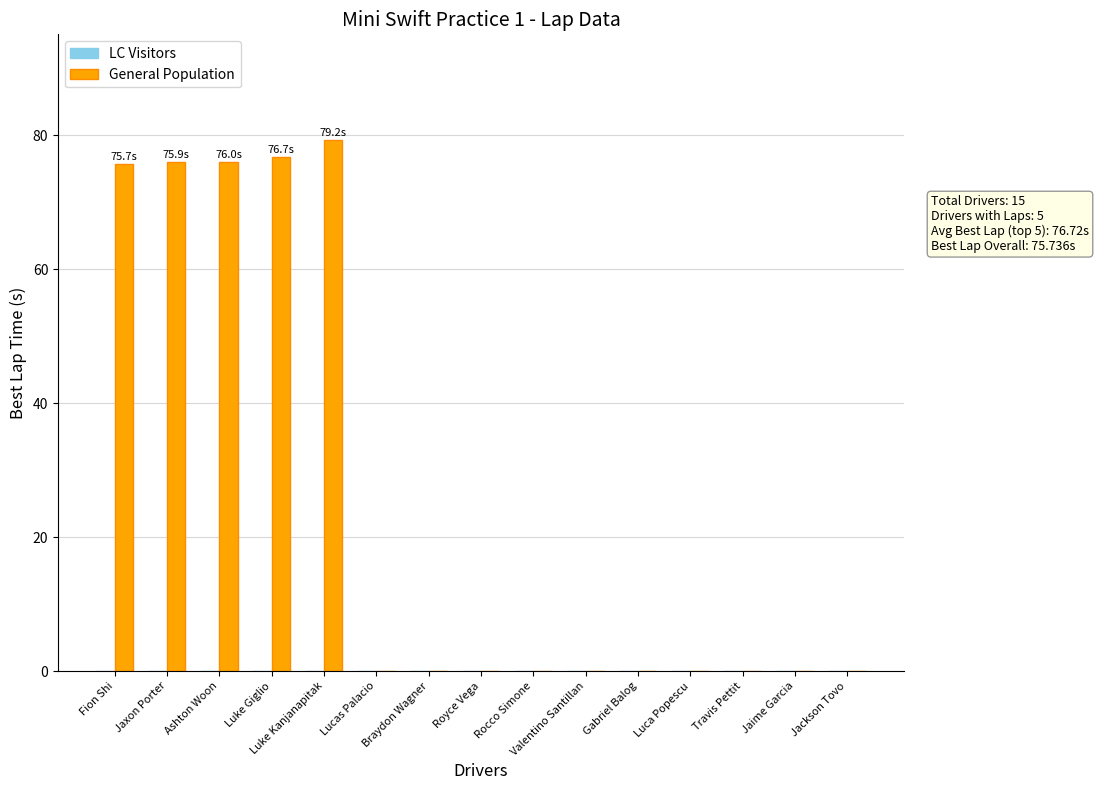

The value at Lucas Palacio is 36.2. True or false?

False